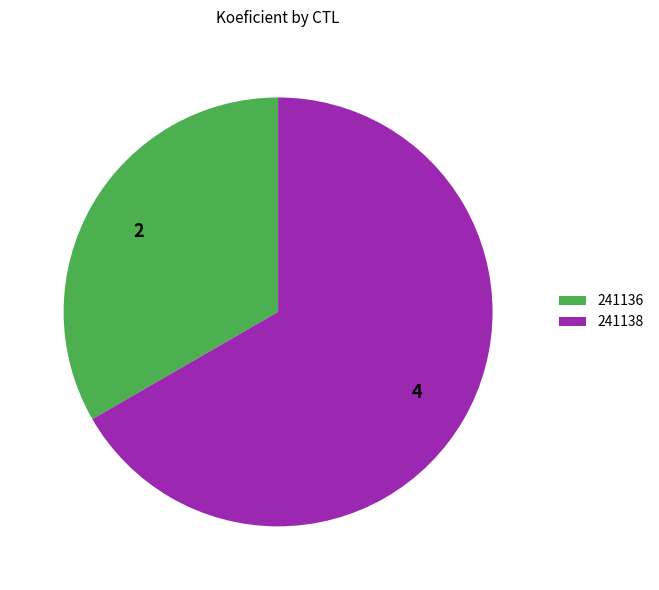

Which category has the smallest portion of the pie?

241136